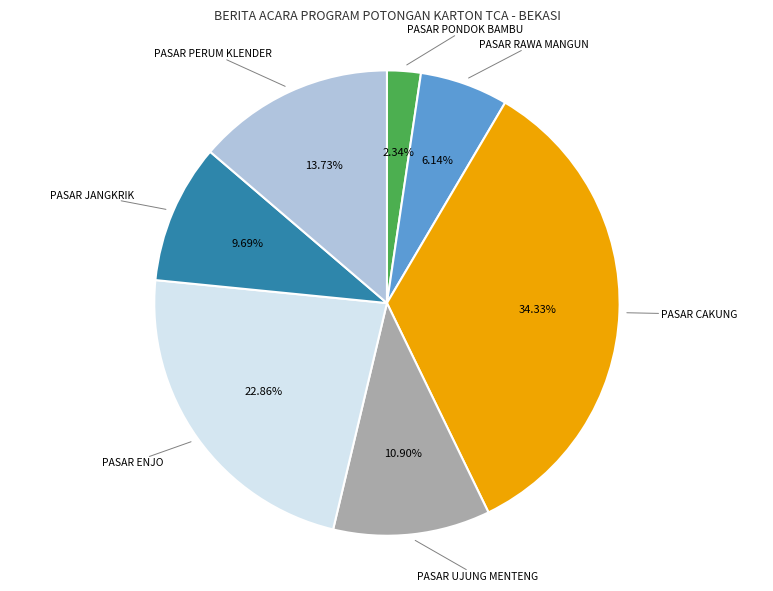

Does any single category account for the majority?

No